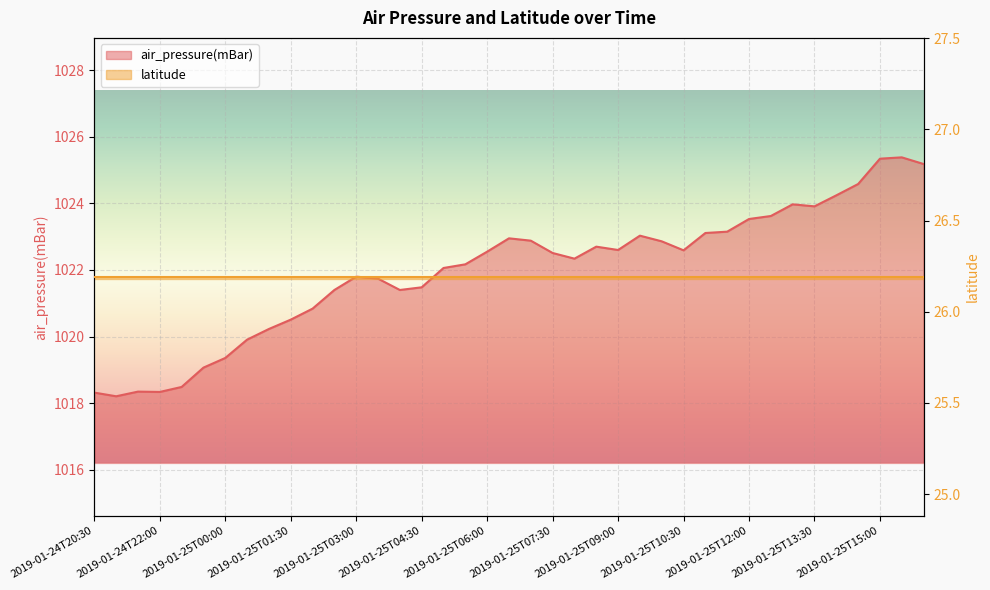

Which has a higher value, 2019-01-25T16:00 or 2019-01-25T13:30?

2019-01-25T16:00